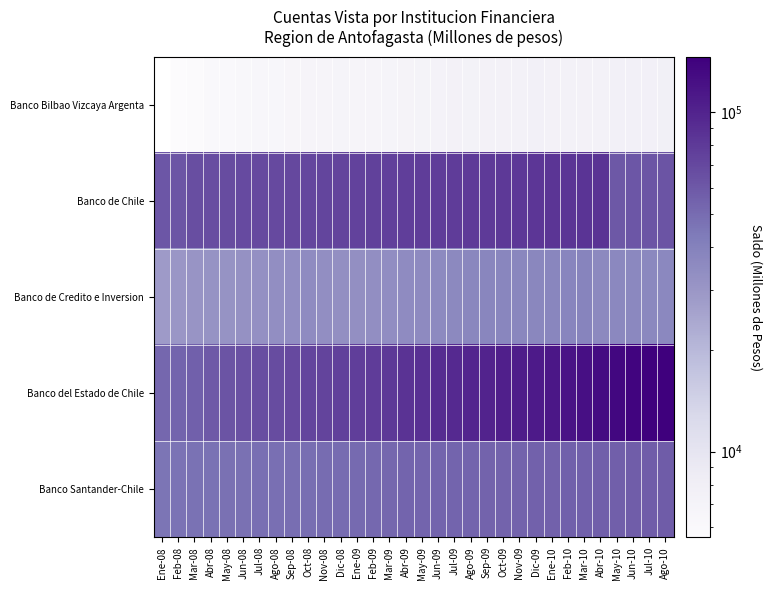

What is the difference between the highest and lowest values at May-08?

61220.0